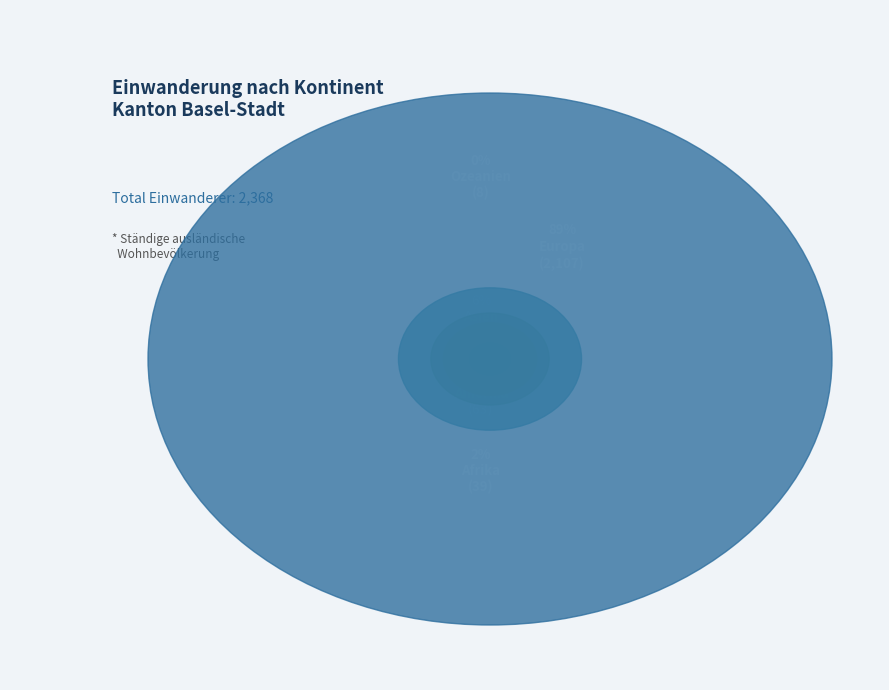

Which category has the biggest portion of the pie?

Europa